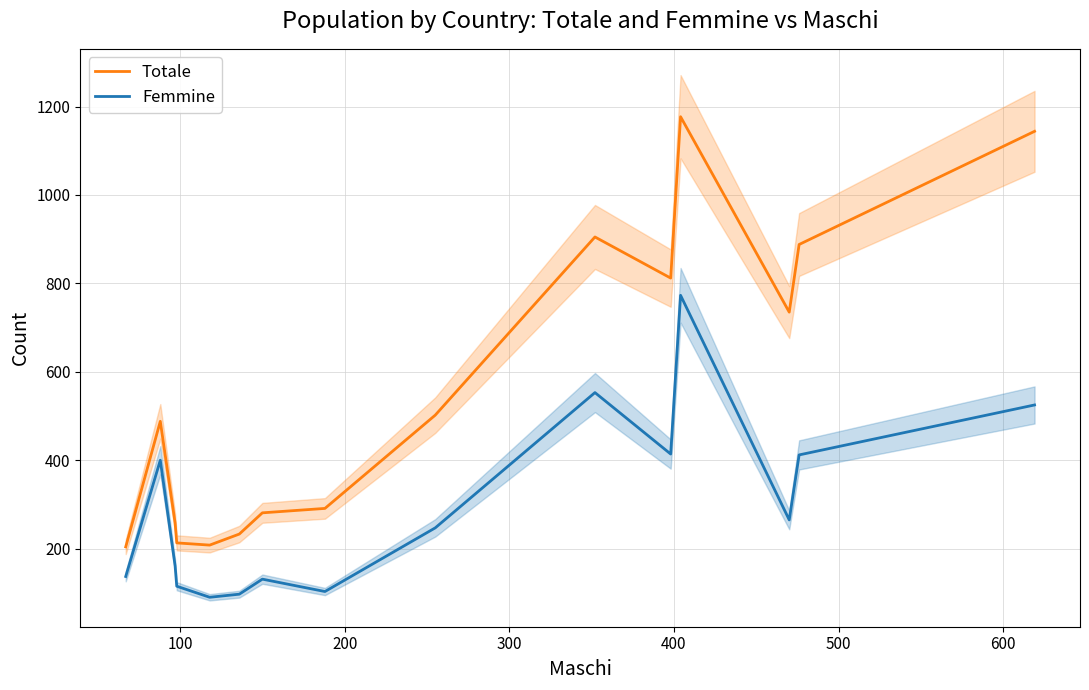

What is the highest value of the Femmine series?

773